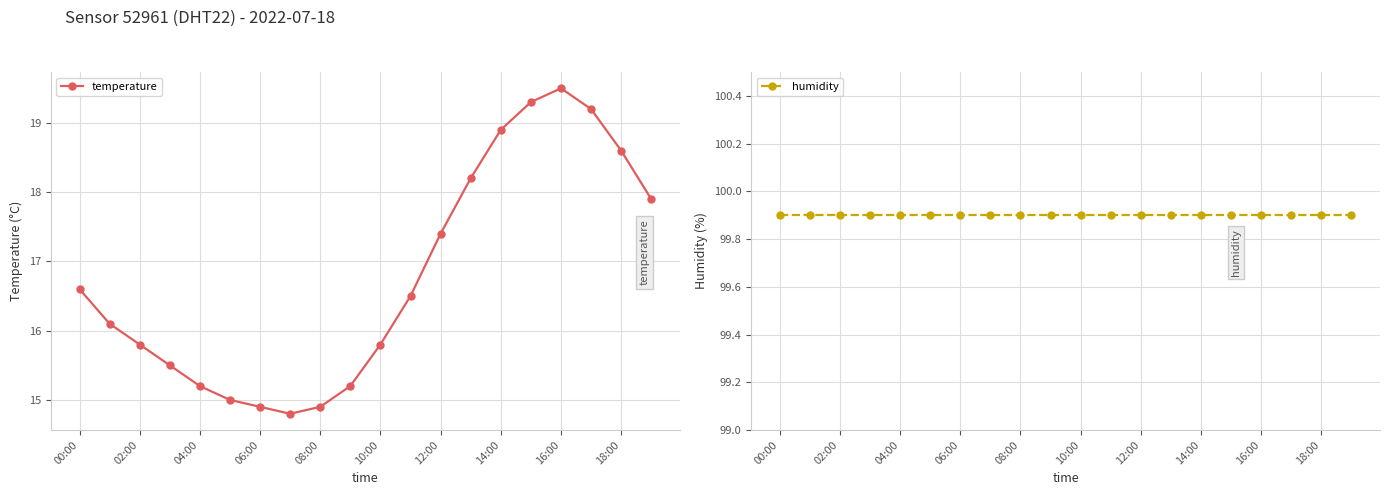

Reading right to left, transcribe all the data shown in this chart.

temperature: 17.9	18.6	19.2	19.5	19.3	18.9	18.2	17.4	16.5	15.8	15.2	14.9	14.8	14.9	15.0	15.2	15.5	15.8	16.1	16.6
humidity: 99.9	99.9	99.9	99.9	99.9	99.9	99.9	99.9	99.9	99.9	99.9	99.9	99.9	99.9	99.9	99.9	99.9	99.9	99.9	99.9